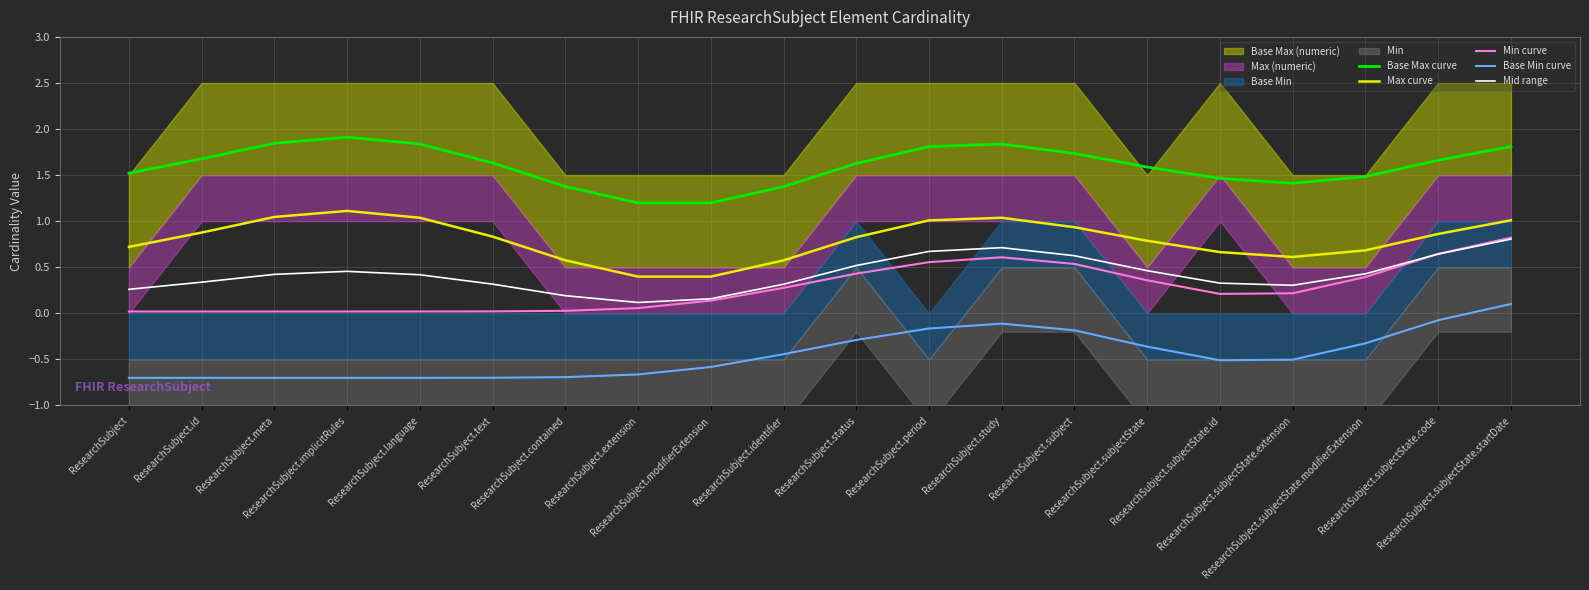

The value of Base Min curve at ResearchSubject.implicitRules is -1.0. True or false?

False